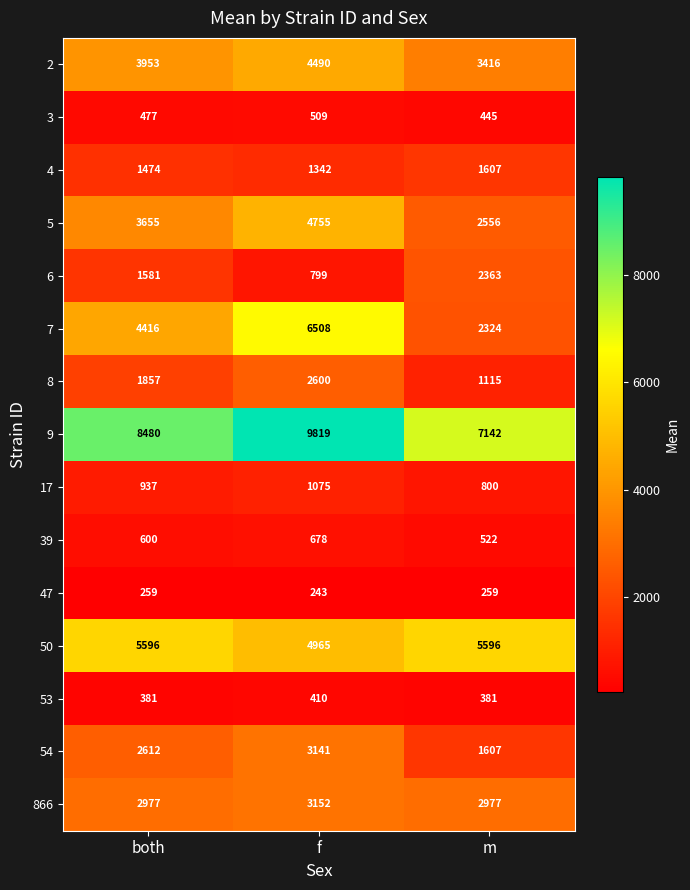

What is the difference between the 39 values at m and f?

156